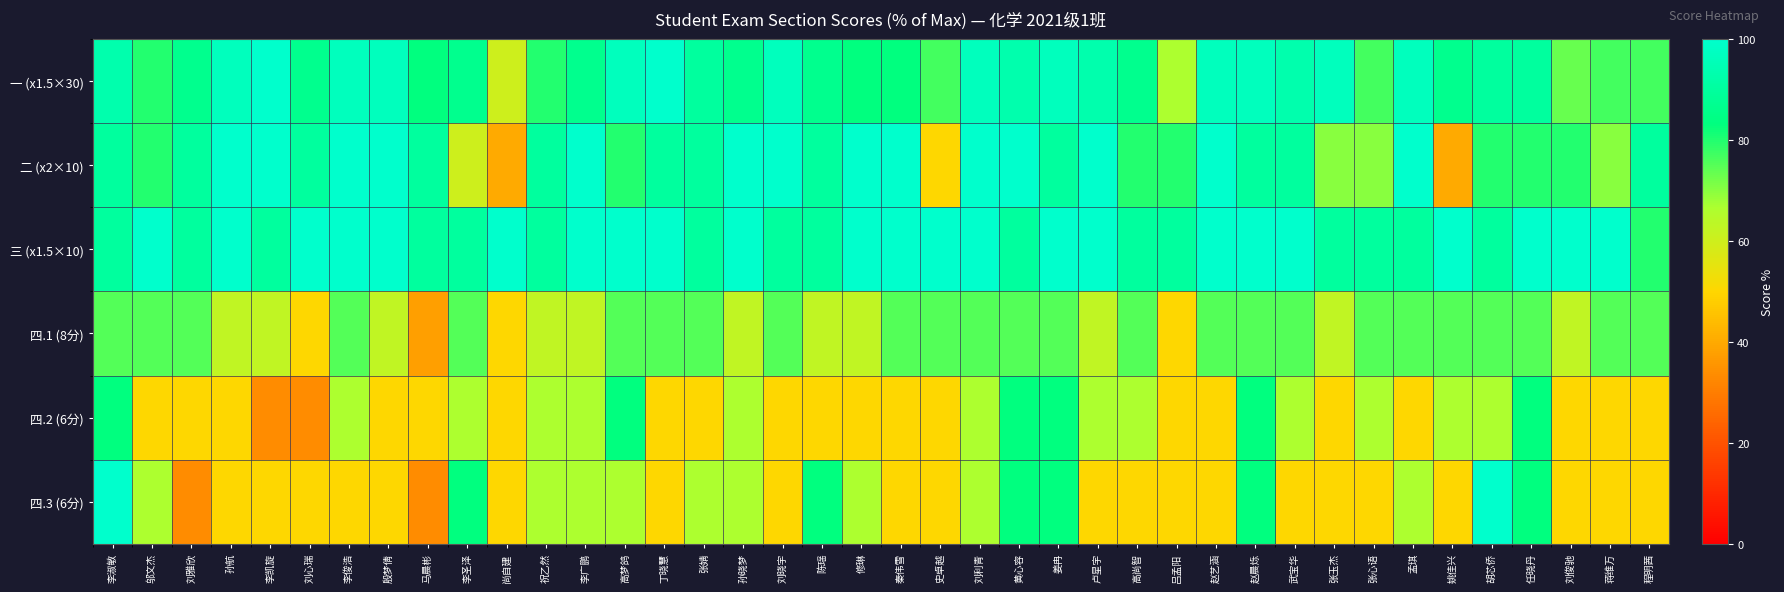

Which has a higher value, 程明茜 or 史卓越?

程明茜